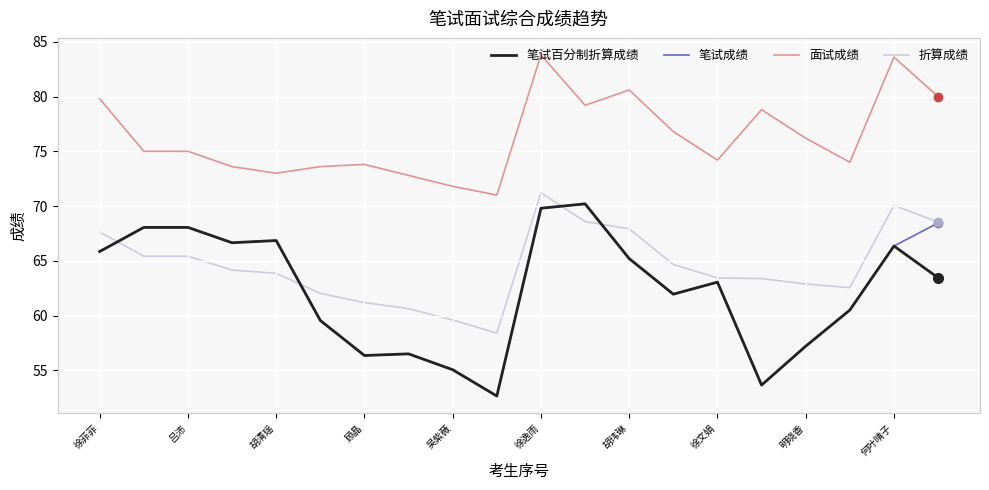

What is the greatest value displayed?

83.8